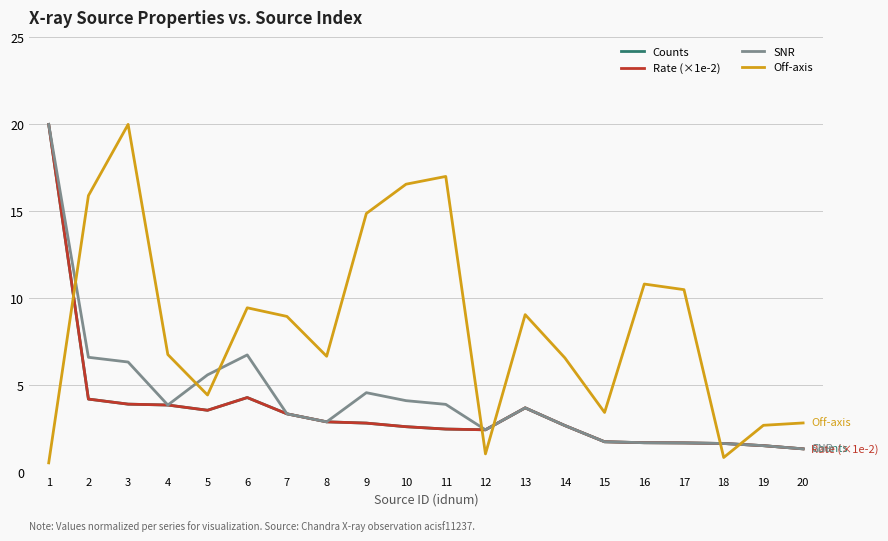

What is the lowest value of the Off-axis series?

0.6